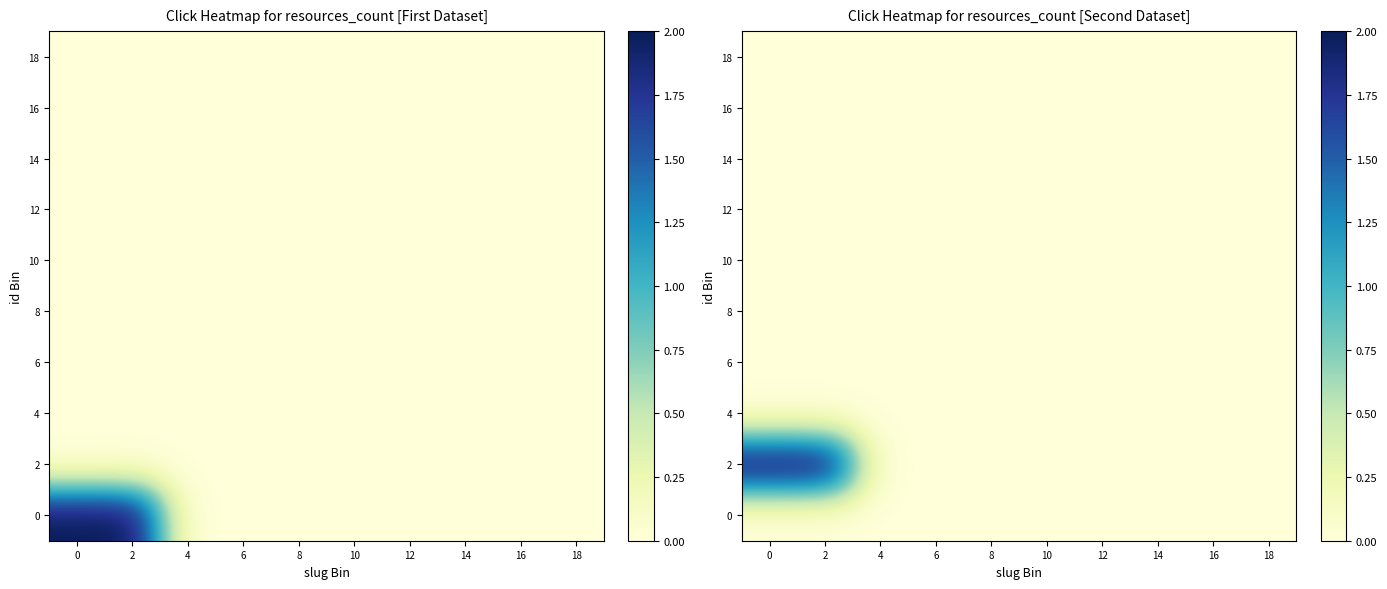

Is the value of 4 at 18 greater than the value of 14 at 4?

No